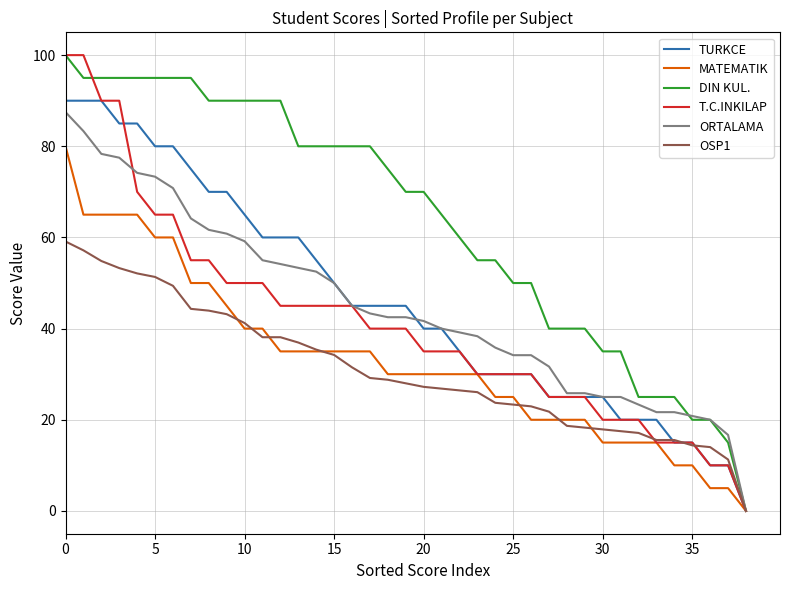

What is the maximum value for T.C.INKILAP?

100.0